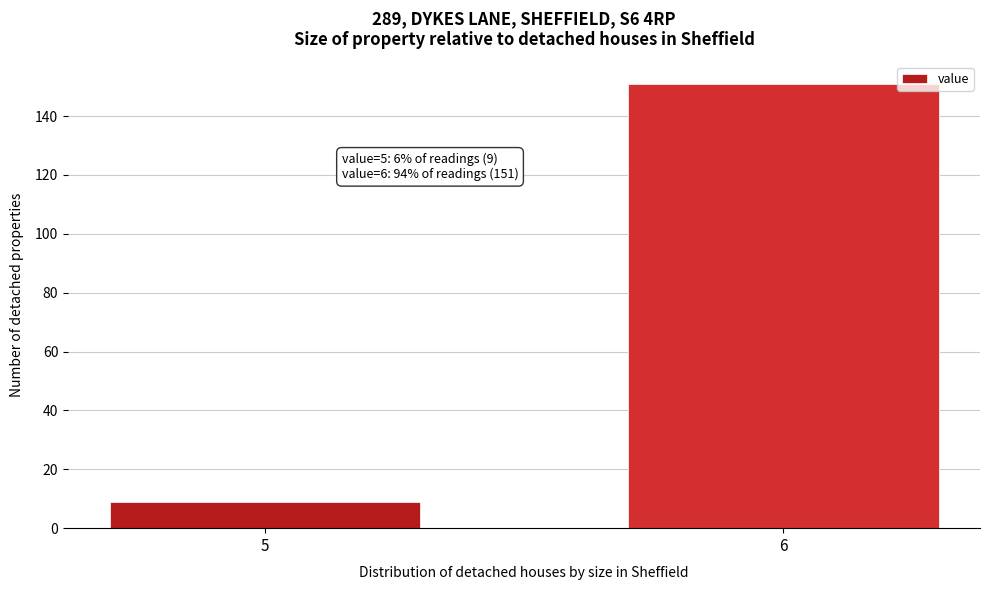

Reading left to right, list all the values displayed in this chart.

5=9	6=151